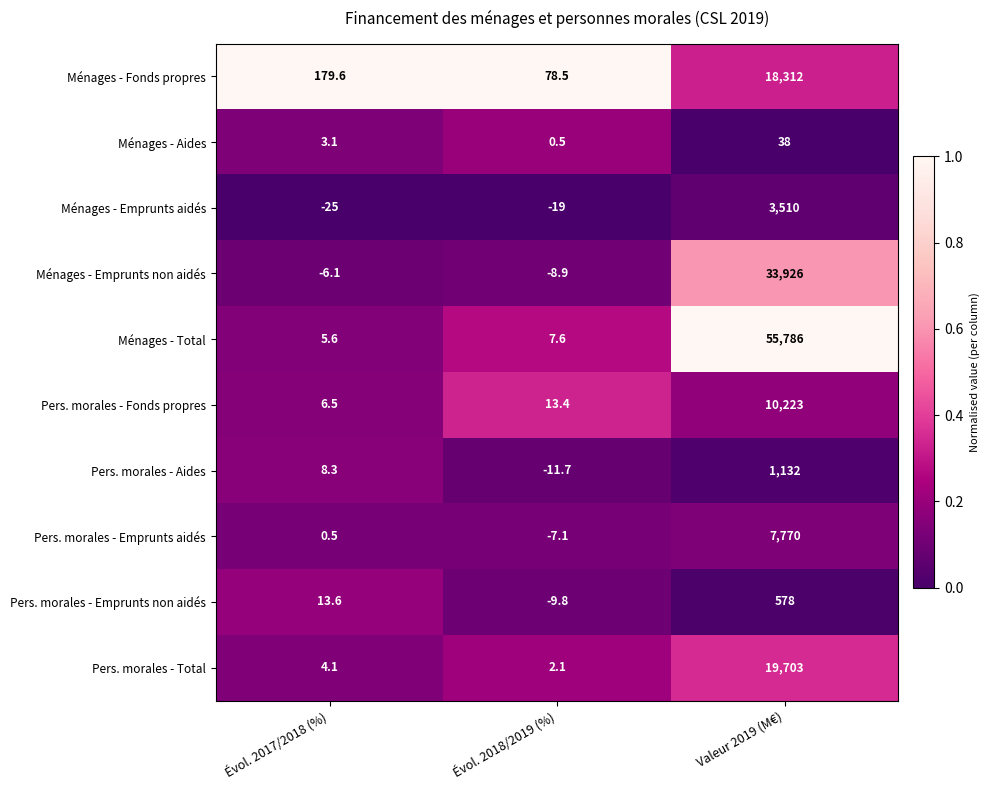

At how many categories does at least one series exceed 0?

3